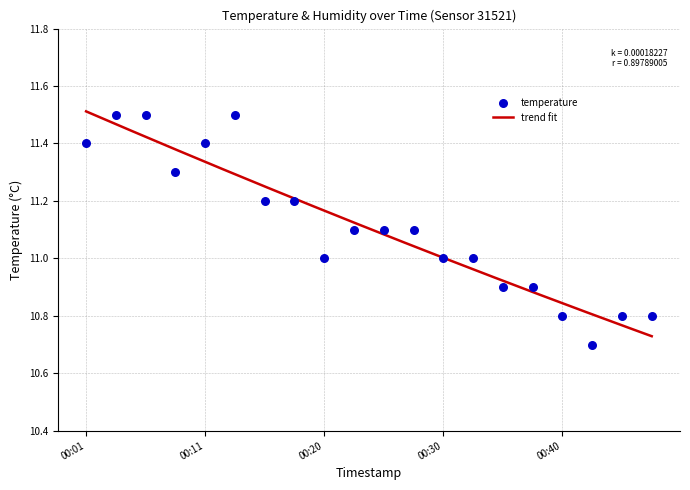

What is the change in value from 00:25 to 00:32?

-0.1